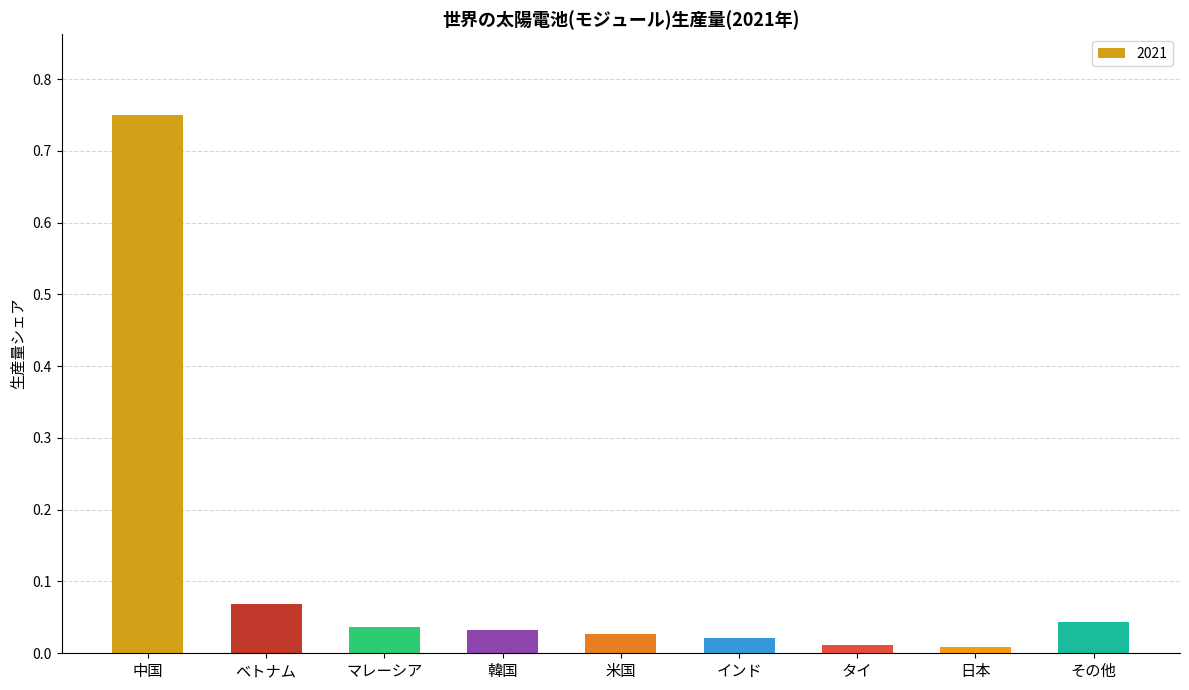

What is the change in value from 中国 to マレーシア?

-0.7